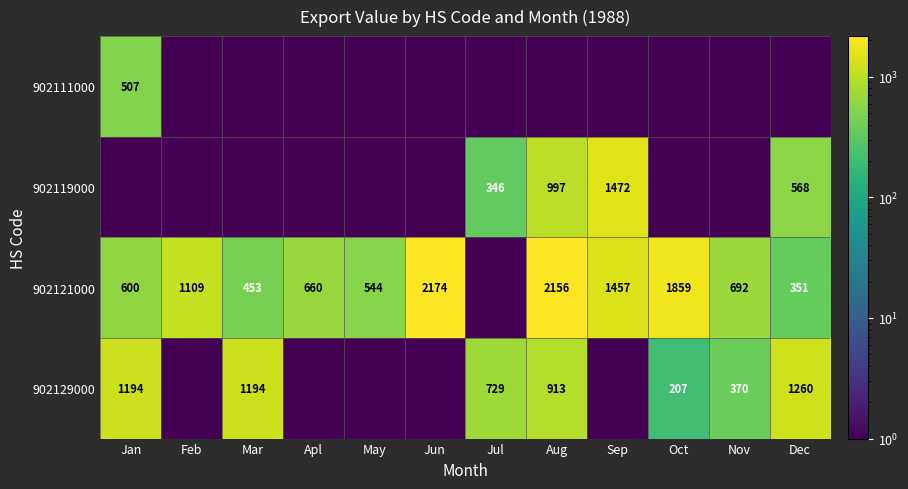

At Apl, list the series in order from smallest to largest.

902111000, 902119000, 902129000, 902121000